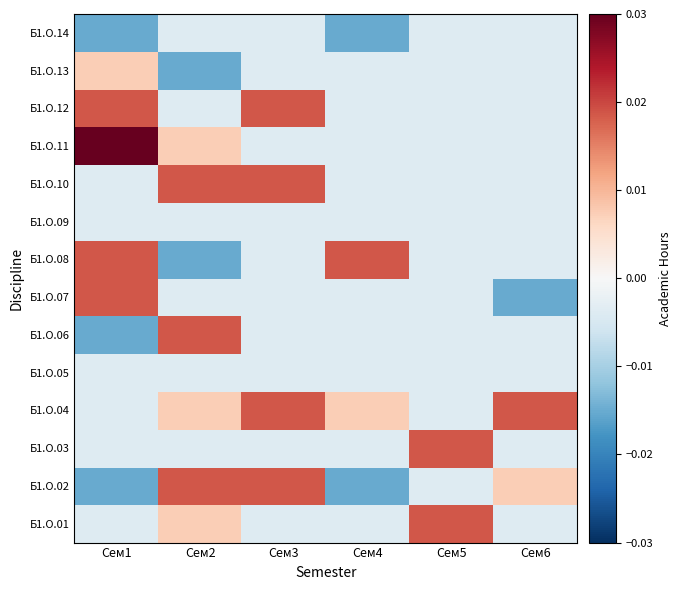

Between Сем6 and Сем5, which is larger?

Сем5